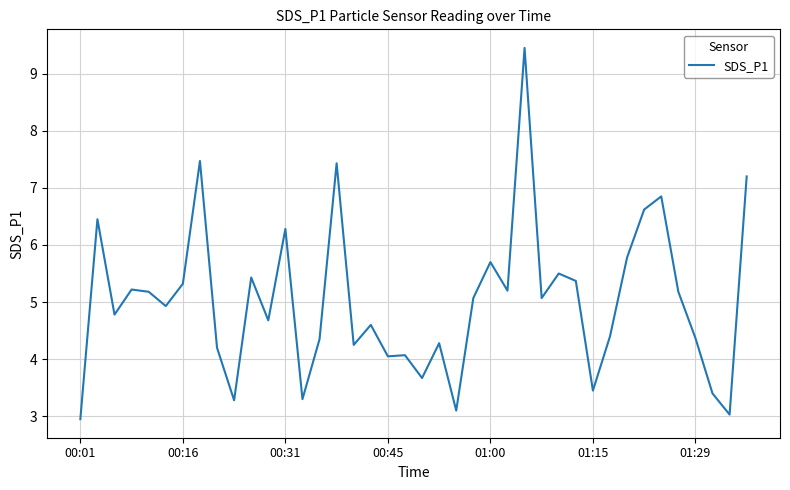

What is the smallest value displayed?

3.0